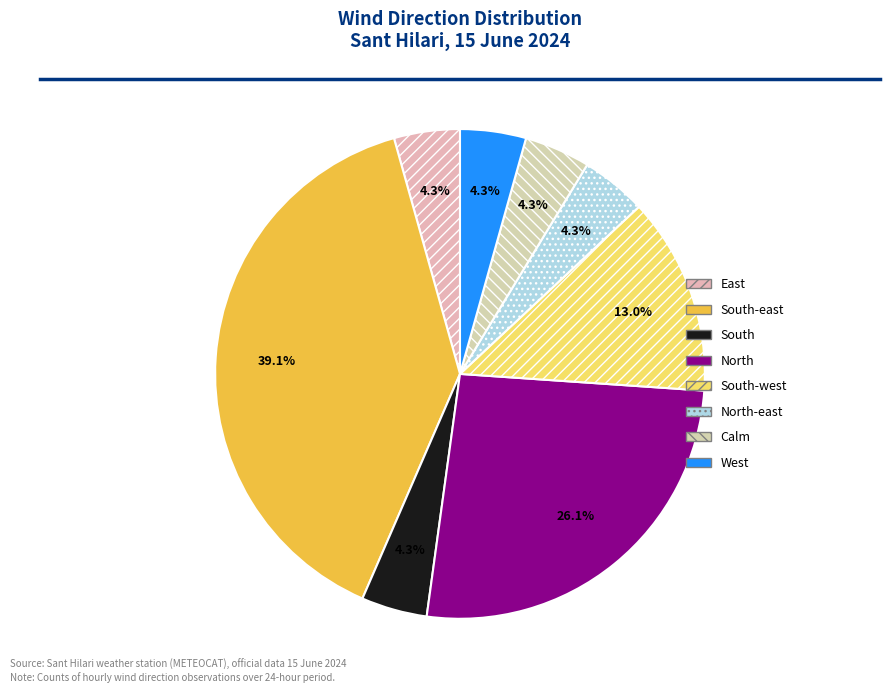

Count the number of slices in the pie.

8